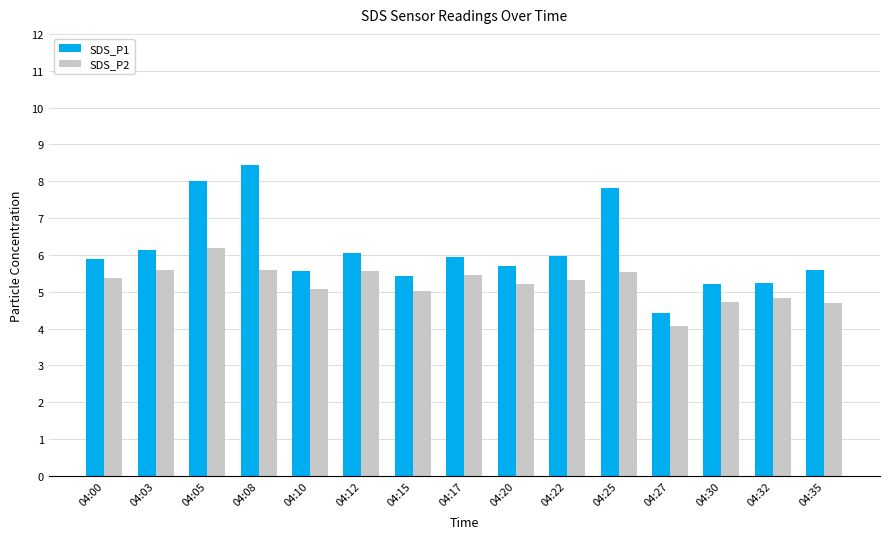

What is the total value across all series at 04:35?

10.3